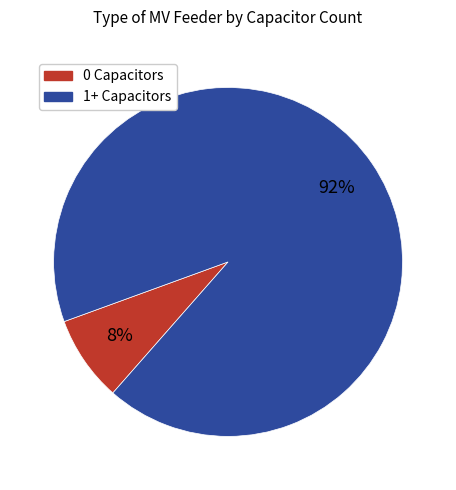

Is the sum of 1+ Capacitors and 0 Capacitors greater than half?

Yes